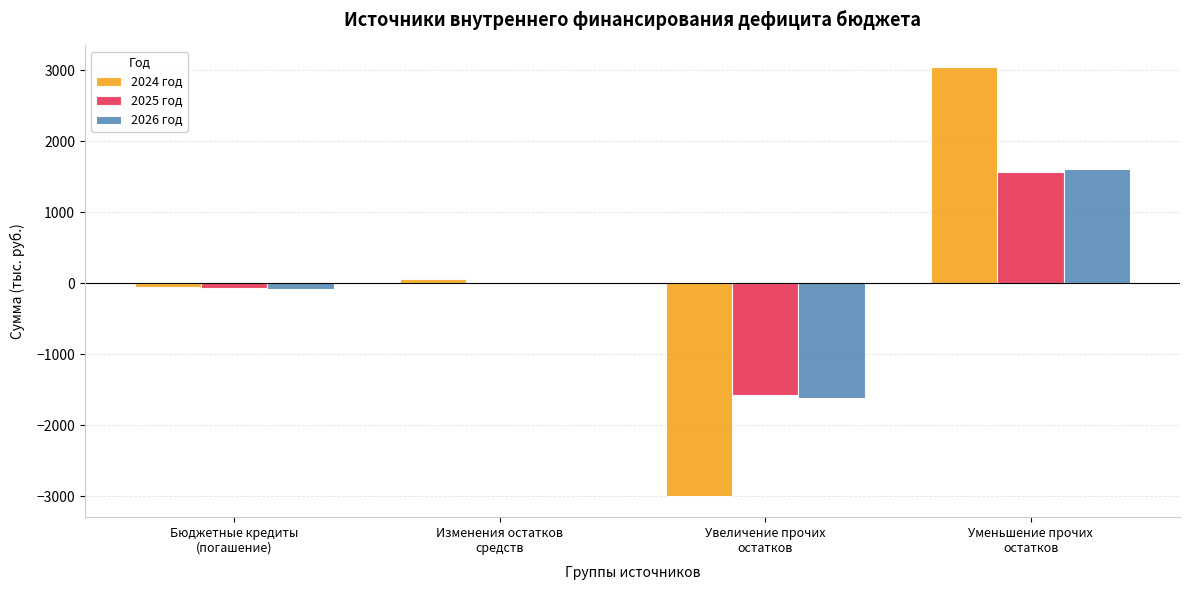

What value does the 2024 год series have at Бюджетные кредиты
(погашение)?

-45.1